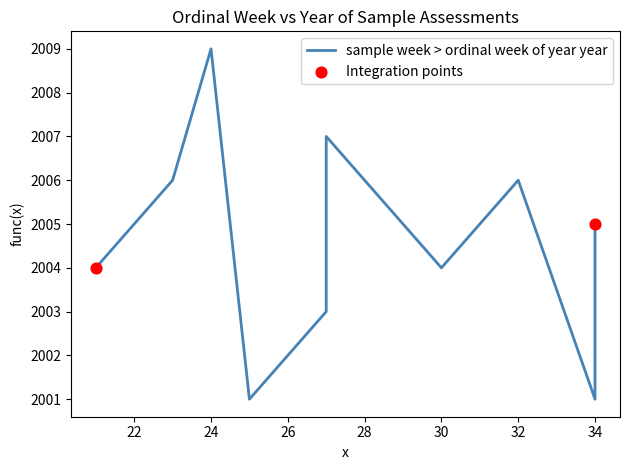

Which has a higher value, 30 or 24?

24